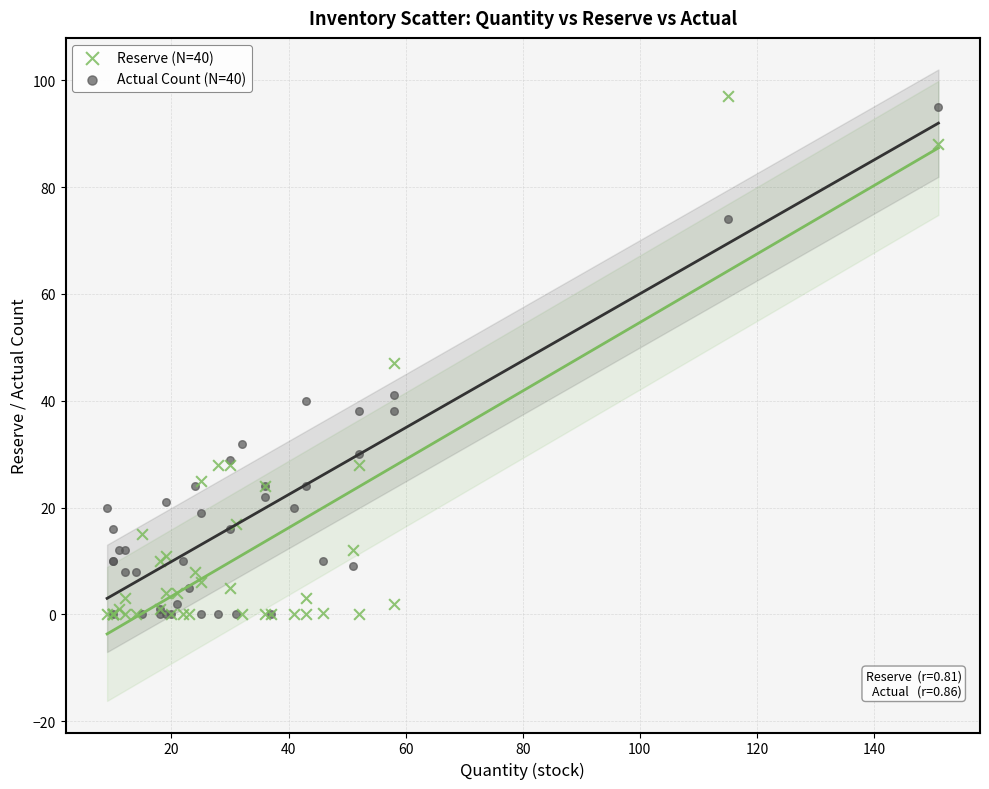

What is the X range (max minus min) for the scatter plot?

142.0